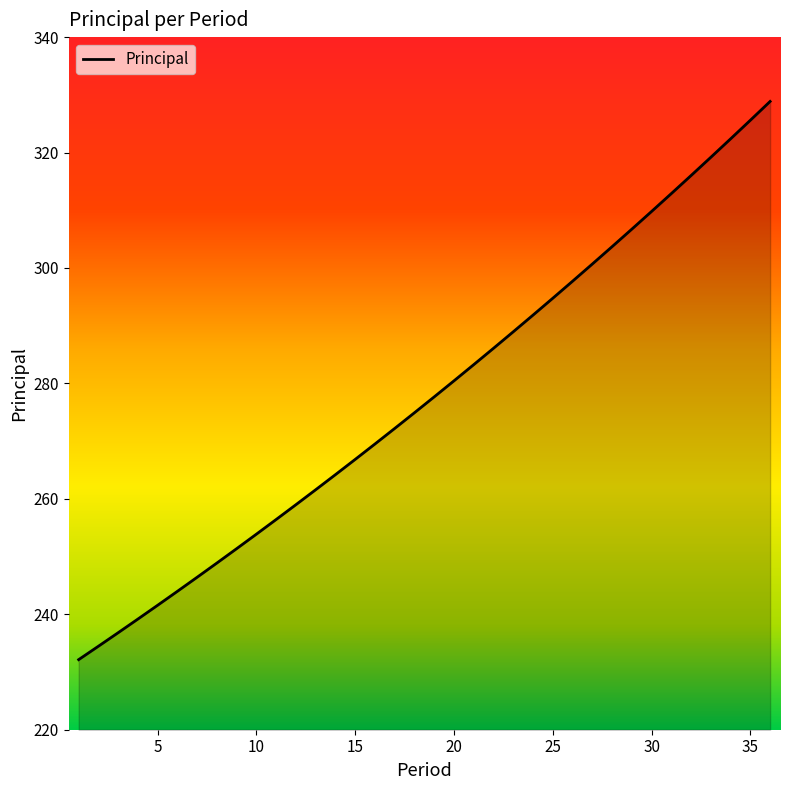

What is the difference between the maximum and minimum values?

96.7